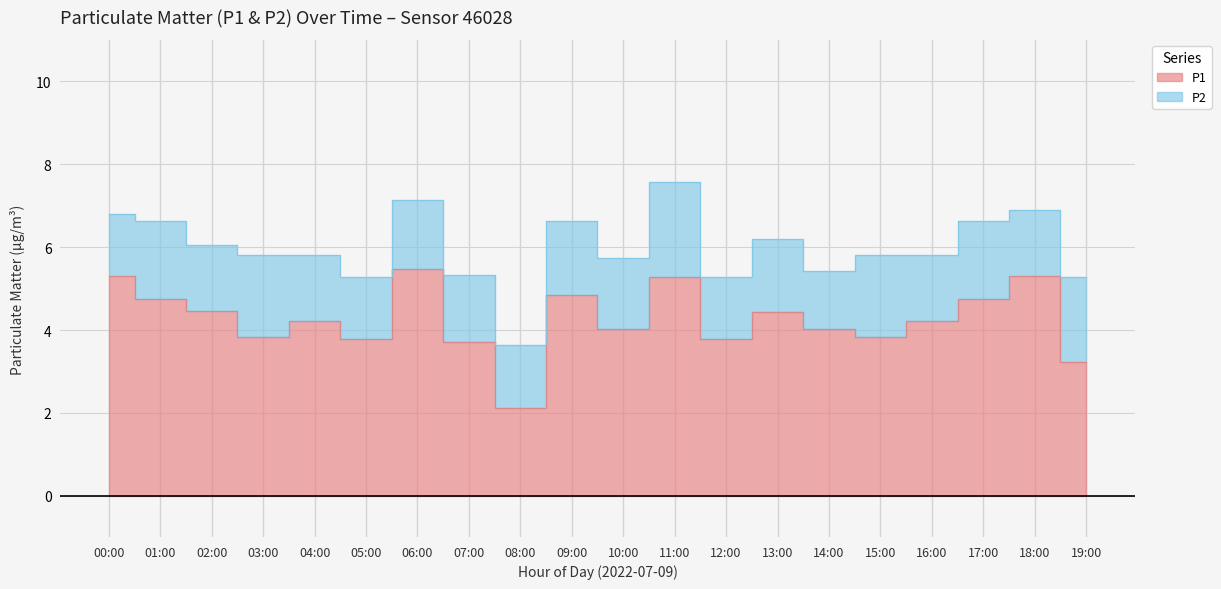

What is the greatest value displayed?

5.5